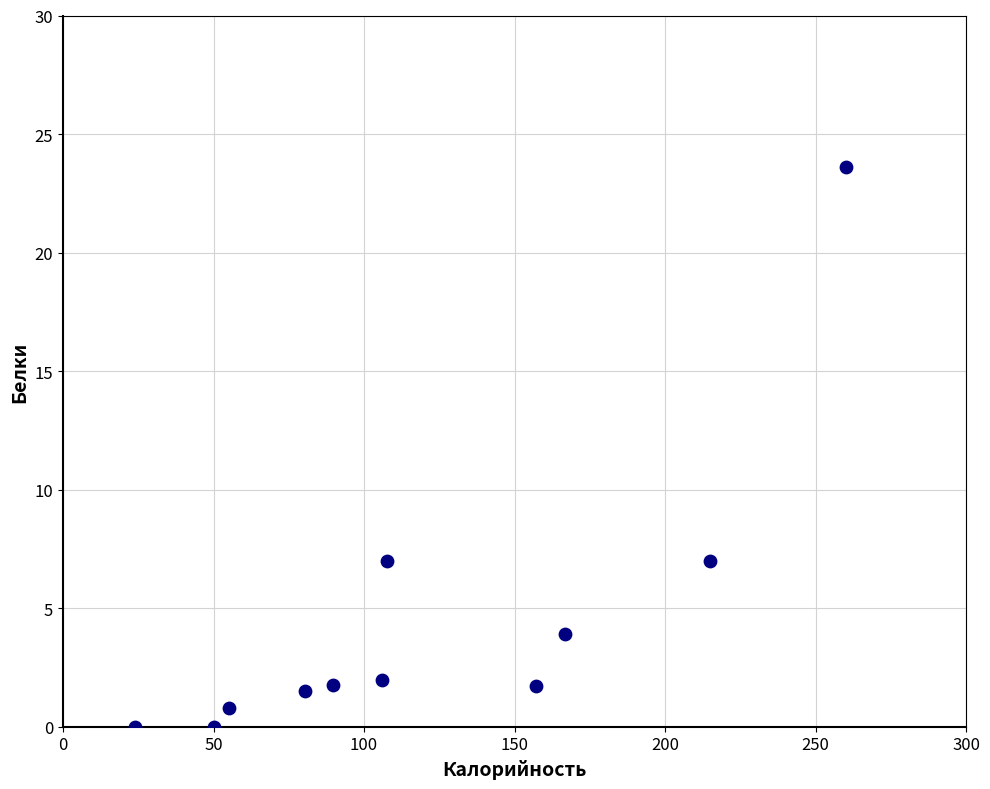

What is the average X value?

119.3